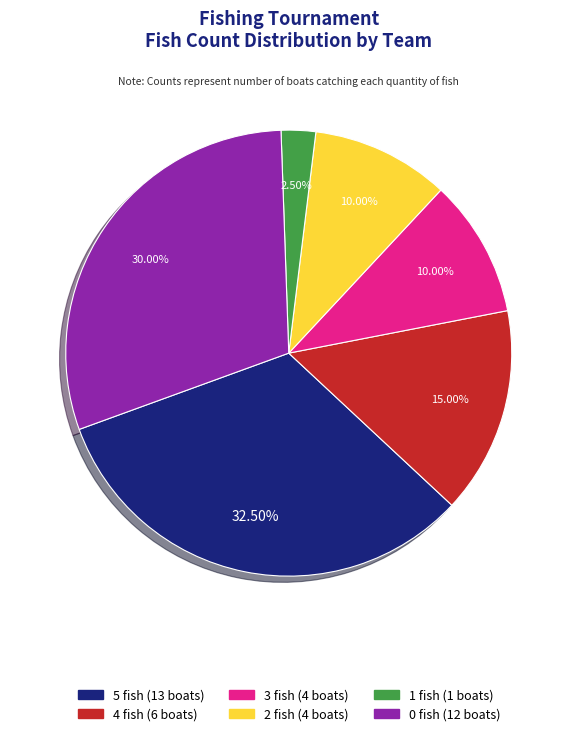

Is there any slice that represents more than half of the pie?

No